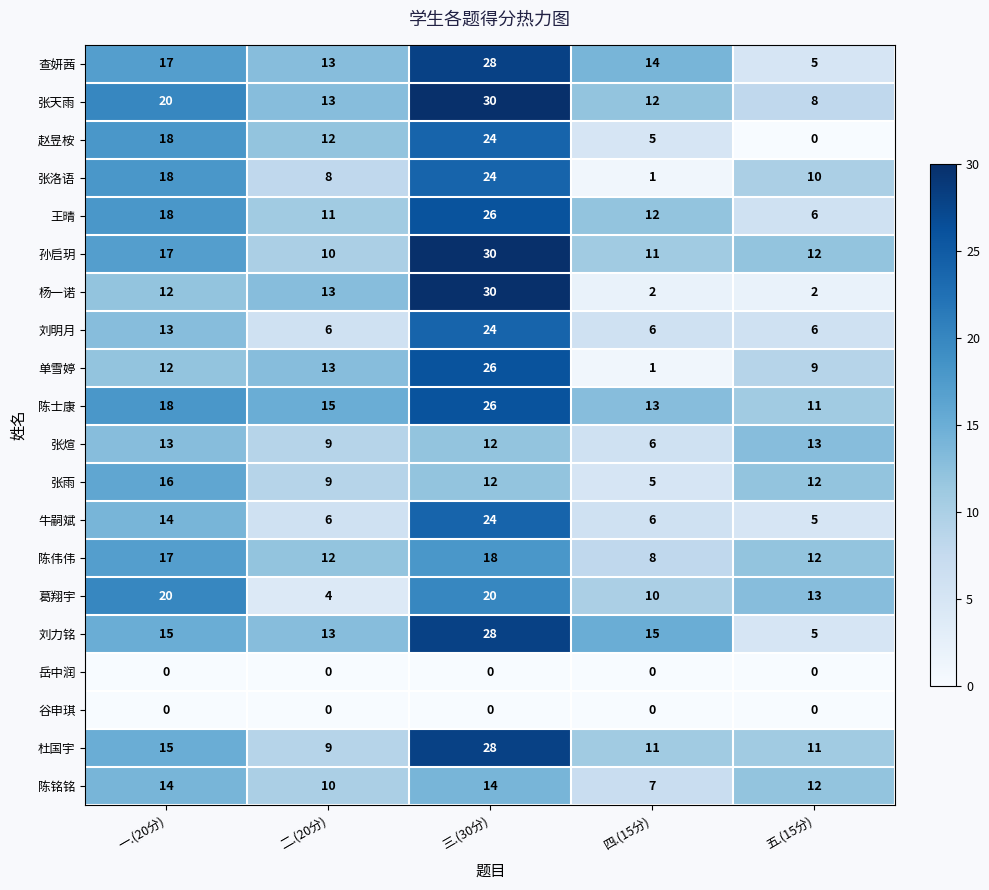

Which series has the largest range (max minus min)?

杨一诺